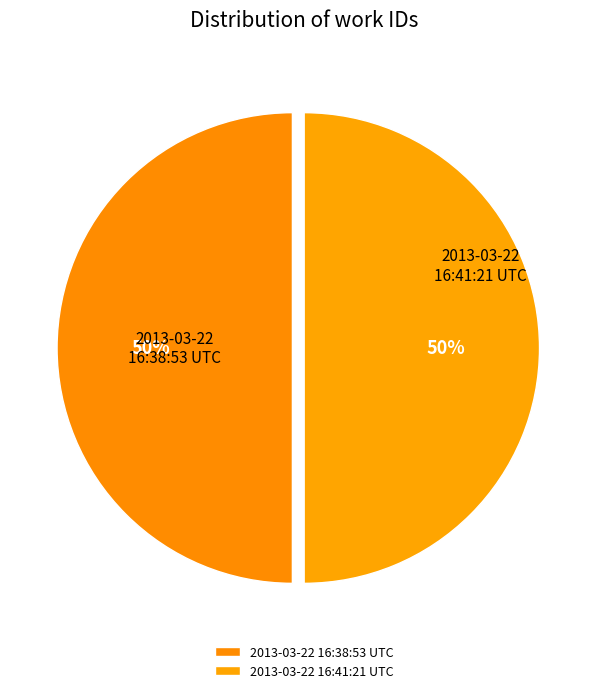

Is it true that 2013-03-22 16:41:21 UTC is 50% of the pie?

True